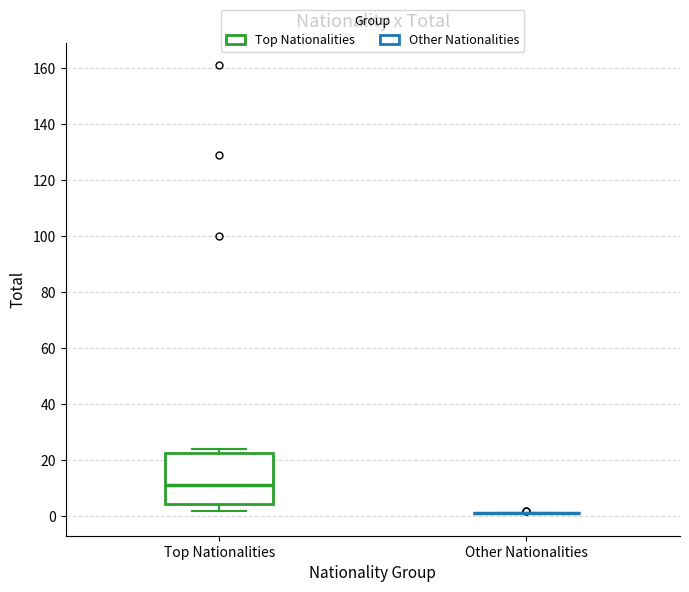

Which box is the tallest, from its lower edge to its upper edge?

Top Nationalities